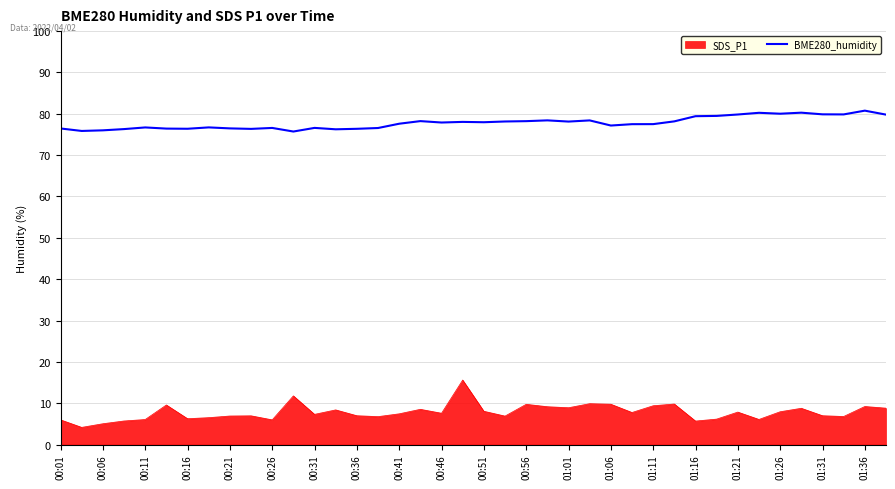

Which series has the largest total across all categories?

BME280_humidity